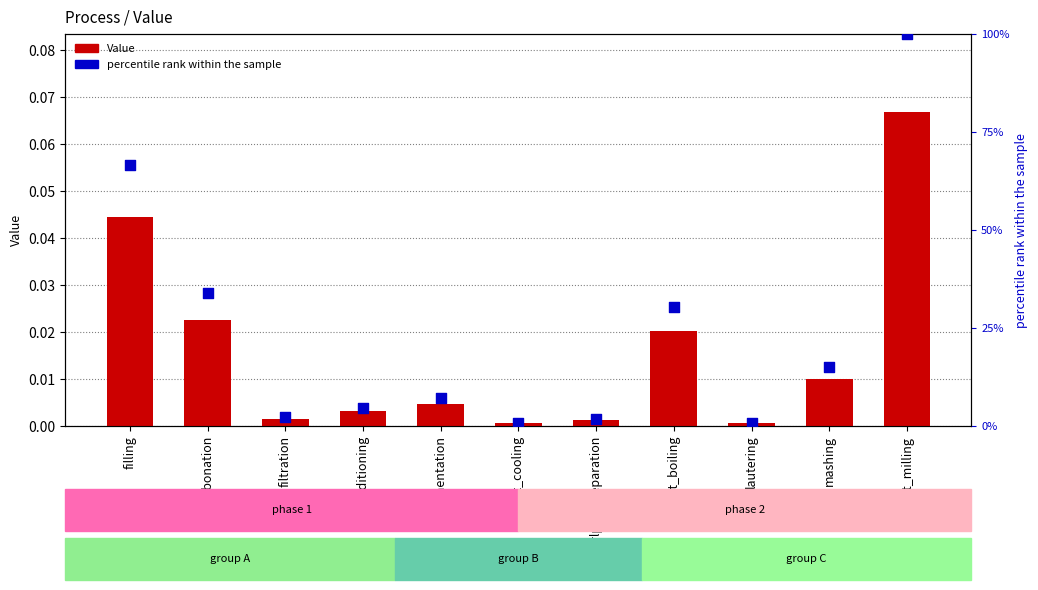

What is the total value across all series at carbonation?

33.9